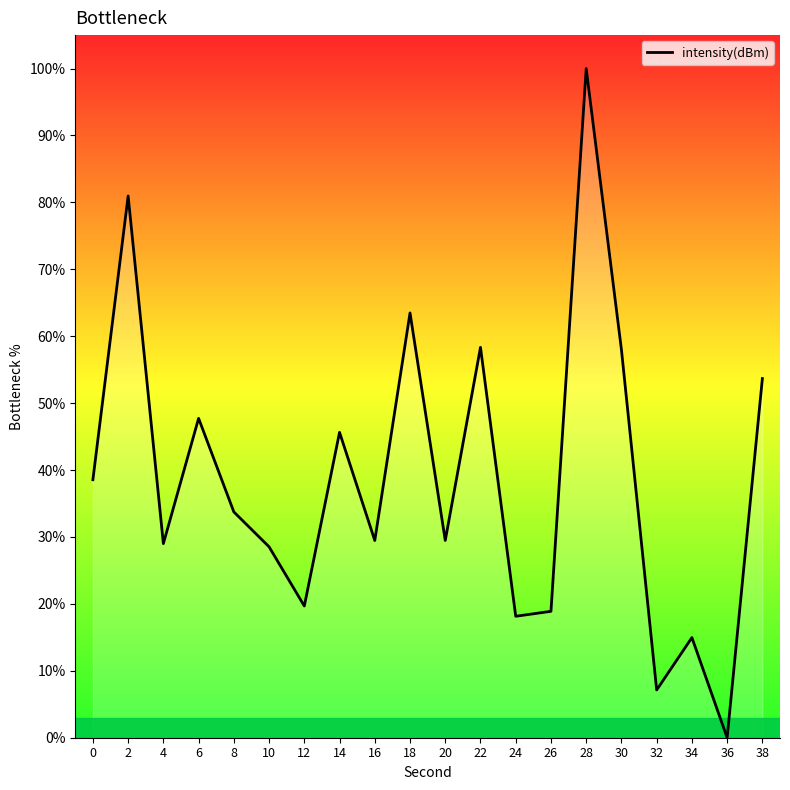

Which has a higher value, 4 or 24?

4